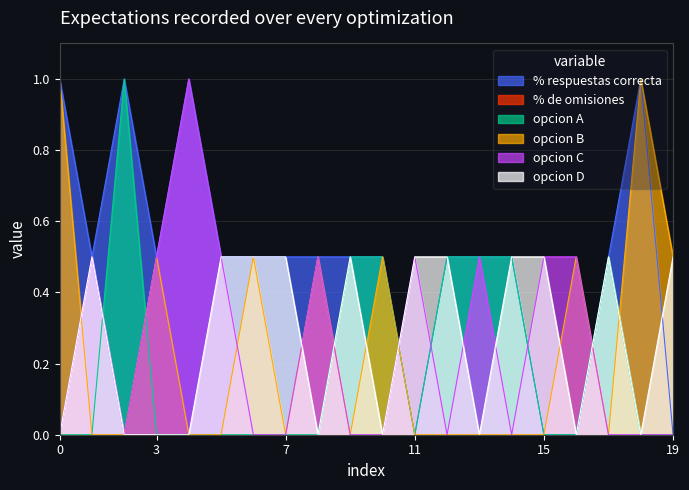

Which series has the largest total across all categories?

% respuestas correcta